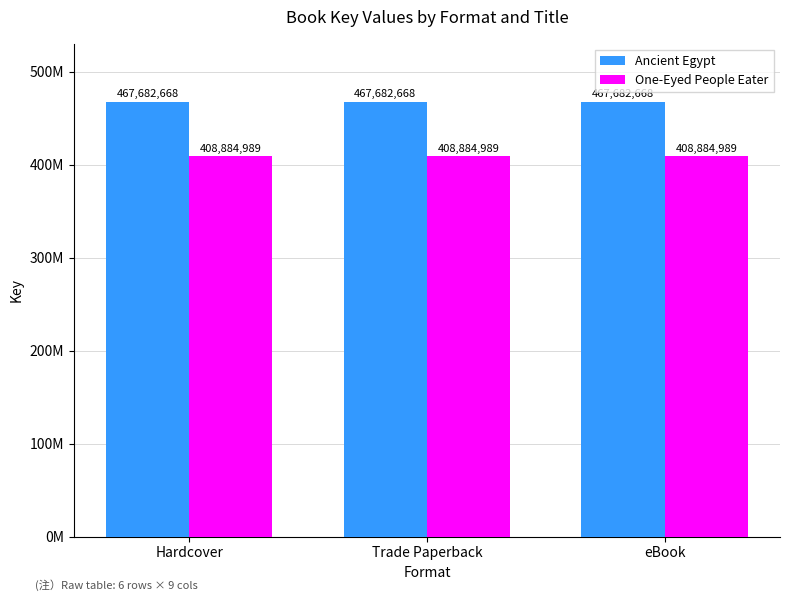

What are all the series names shown in the legend?

Ancient Egypt, One-Eyed People Eater